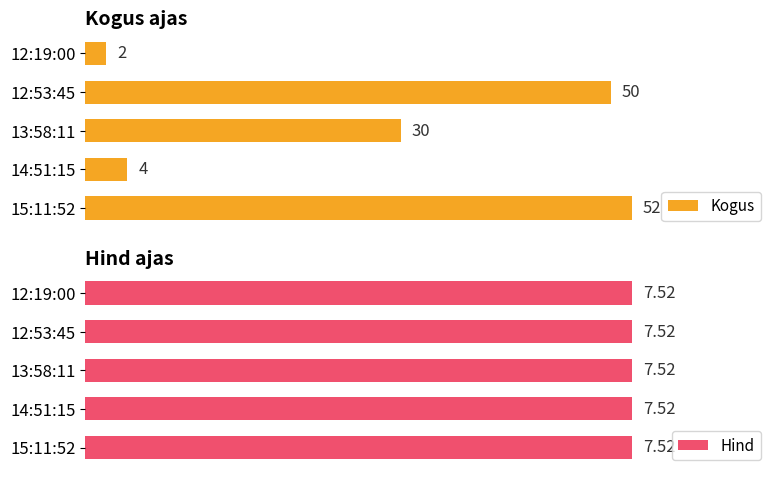

At which label is Kogus closest to 27?

13:58:11